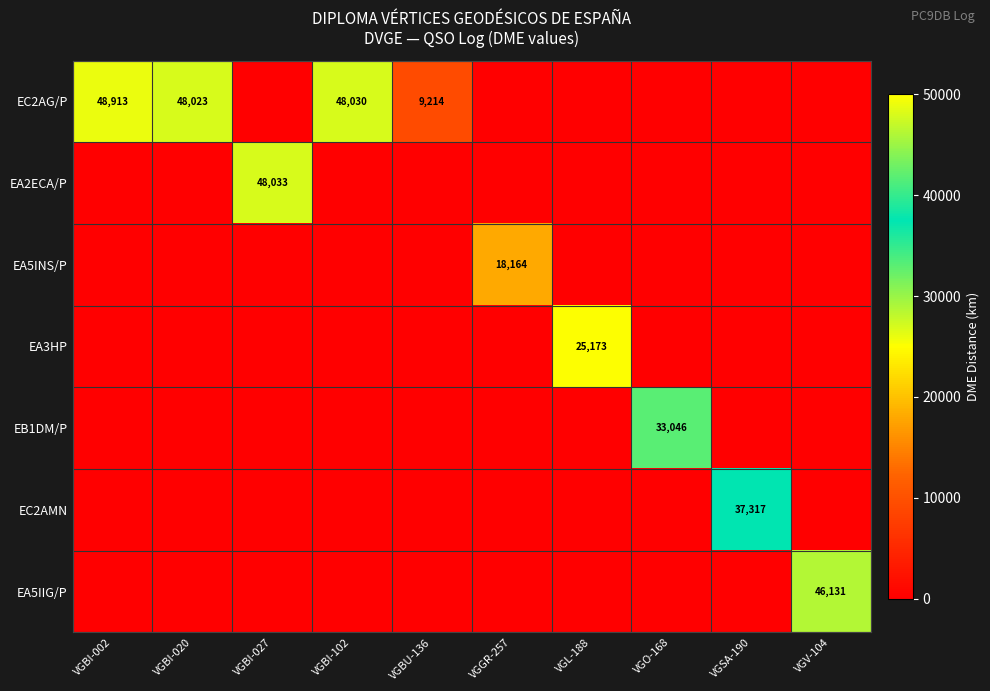

True or false: EC2AG/P has a value of 9214 at VGBU-136.

True